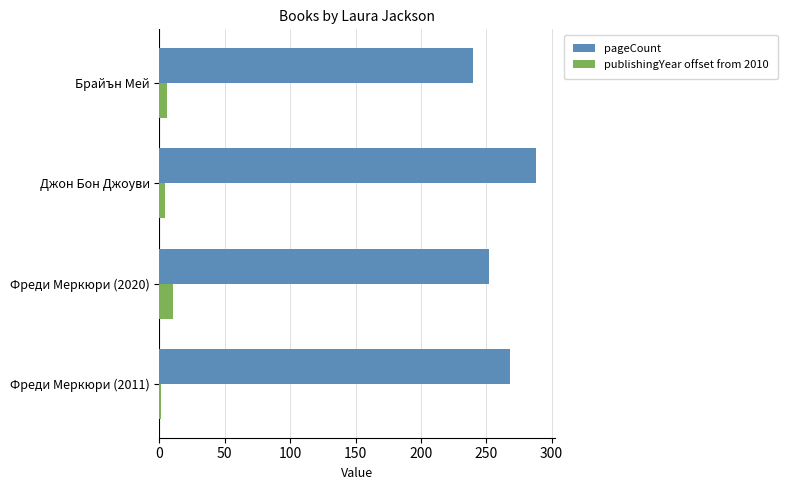

What value does the publishingYear offset from 2010 series have at Фреди Меркюри (2020)?

10